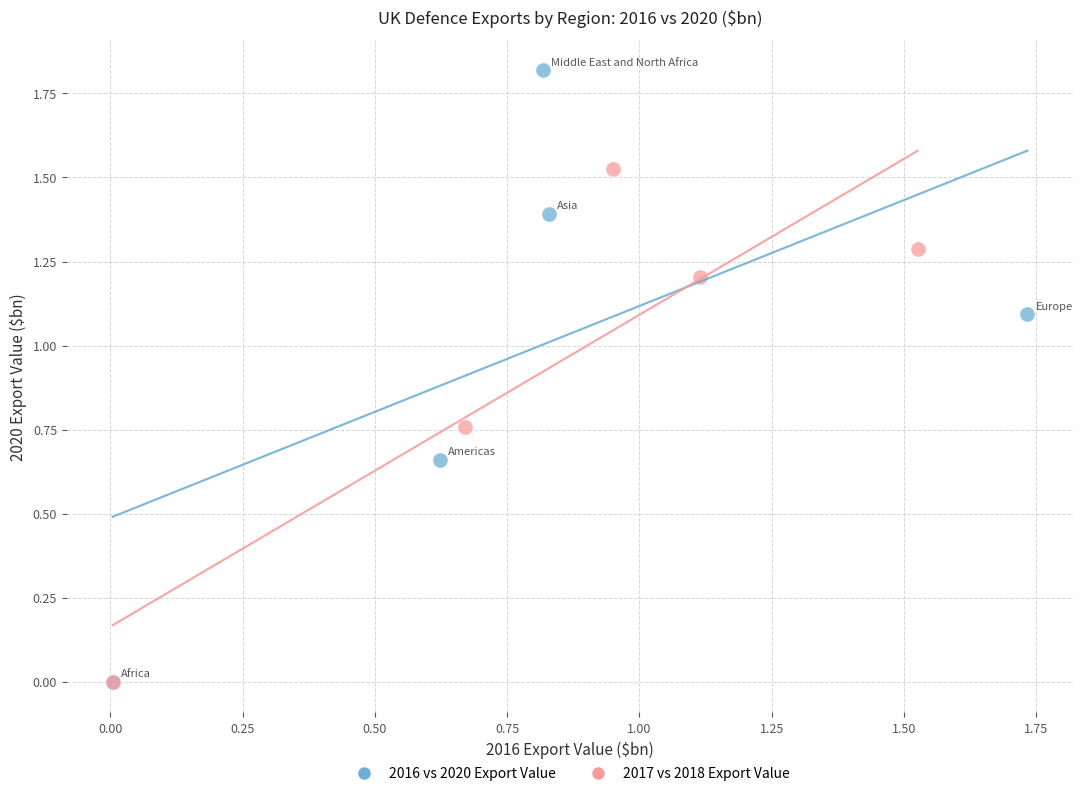

Which series has the widest spread of Y values?

2016 vs 2020 Export Value